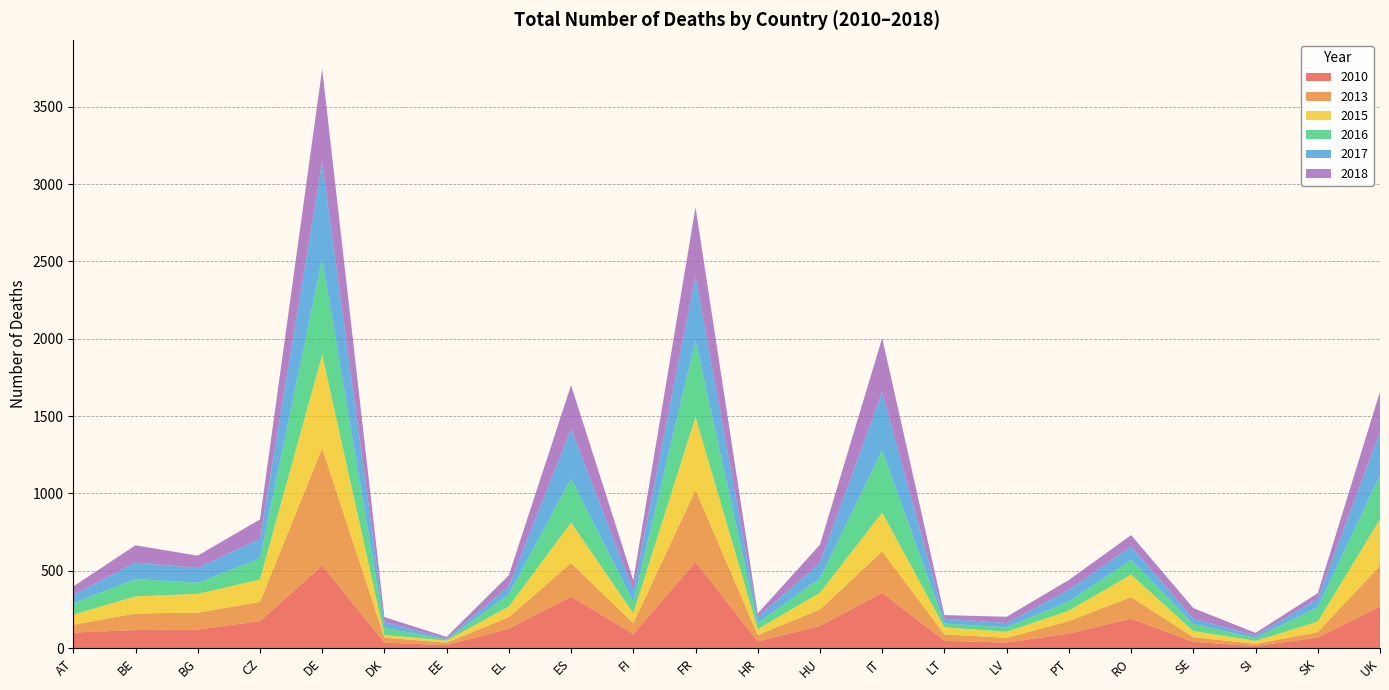

Reading left to right, extract all data points from this chart.

2010: 101	117	121	175	534	36	20	127	333	92	557	44	144	358	48	36	95	191	41	14	69	269
2013: 50	107	109	124	759	32	16	74	217	70	465	41	106	267	41	31	80	139	30	14	35	264
2015: 66	111	121	145	604	17	13	69	262	64	473	38	109	252	46	39	68	146	40	19	68	300
2016: 74	112	72	136	620	47	6	79	284	73	493	39	93	403	24	29	59	96	46	18	93	284
2017: 52	107	95	127	626	36	7	51	321	74	418	38	100	377	31	28	75	86	34	16	55	281
2018: 56	111	80	125	602	33	11	72	283	66	444	25	117	348	24	40	64	73	68	18	36	260